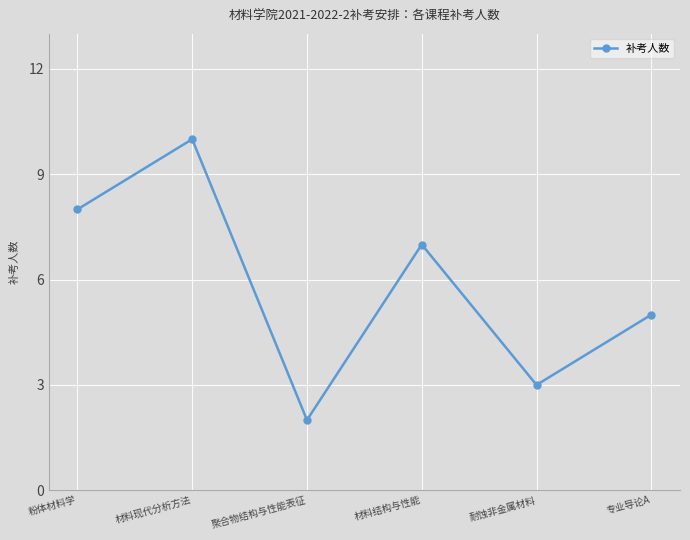

List the labels in order of value, largest first.

材料现代分析方法, 粉体材料学, 材料结构与性能, 专业导论A, 耐蚀非金属材料, 聚合物结构与性能表征